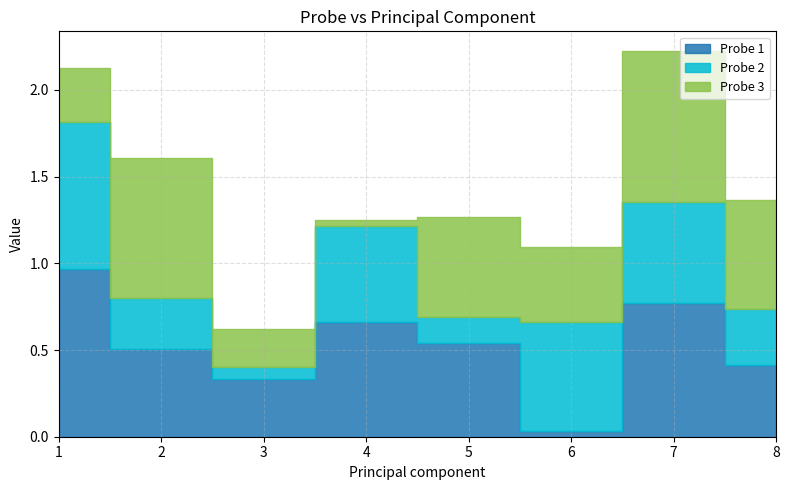

What is the greatest value displayed?

1.0